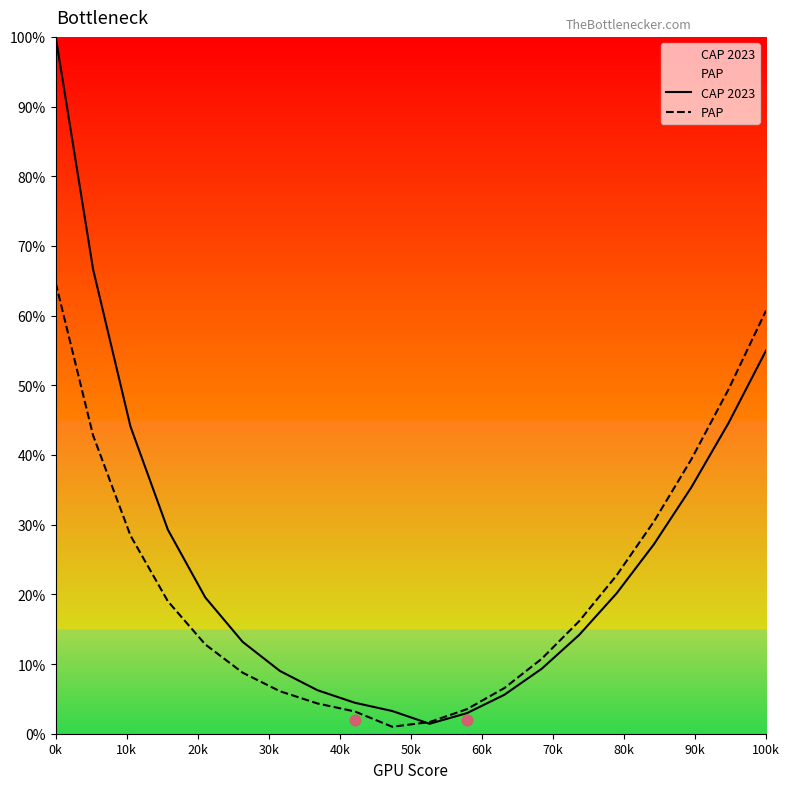

Which series reaches the minimum Y coordinate?

PAP